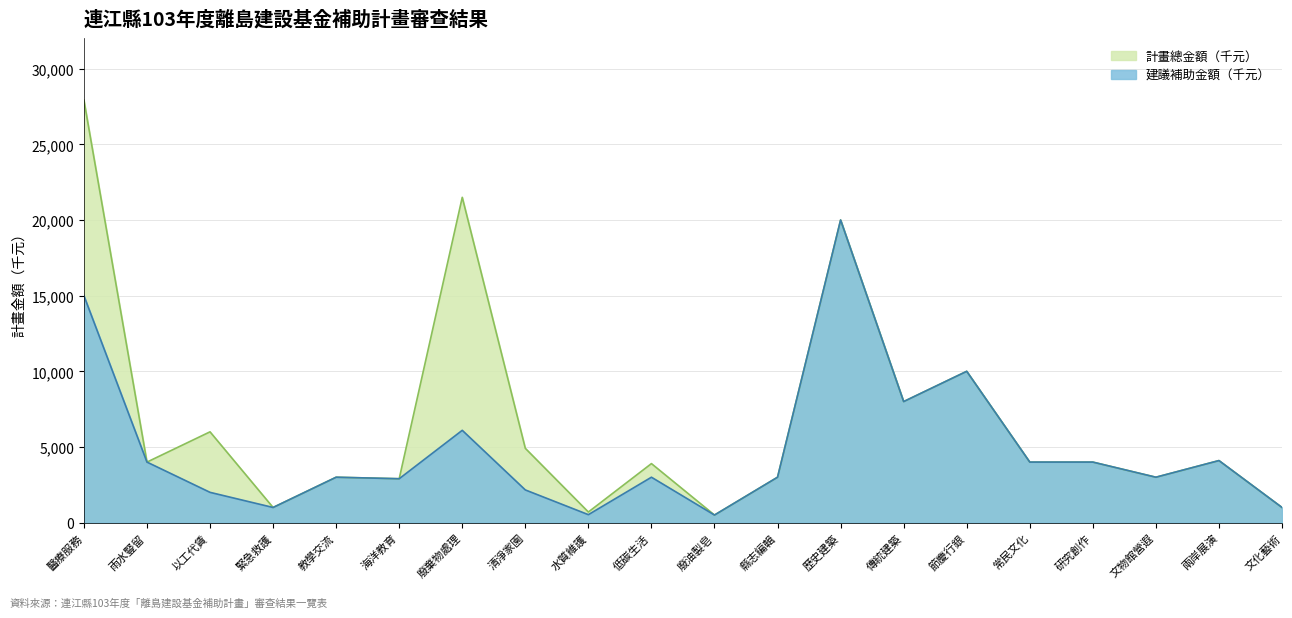

What value does the 計畫總金額（千元） series have at 歷史建築, to the nearest 10?

20000